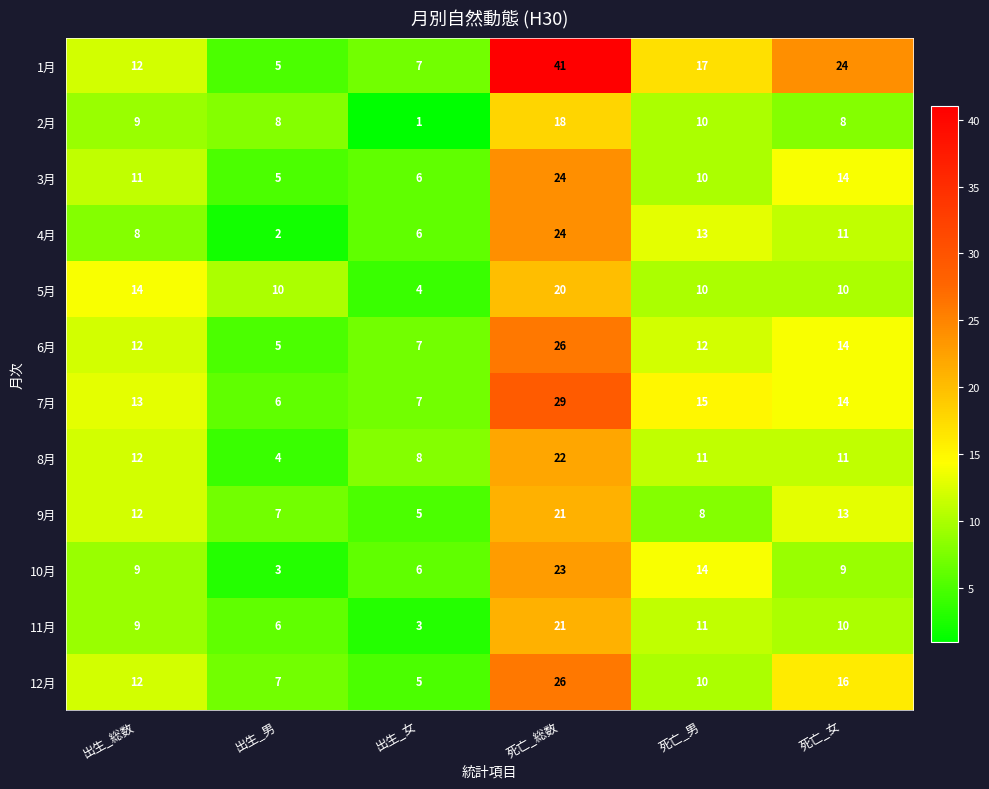

The 5月 series shows 20 at 死亡_総数. True or false?

True